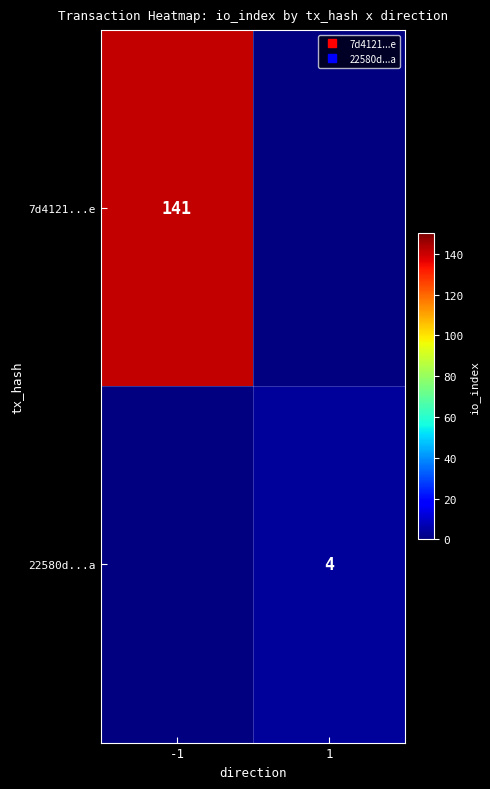

How many data points does each series have?

2